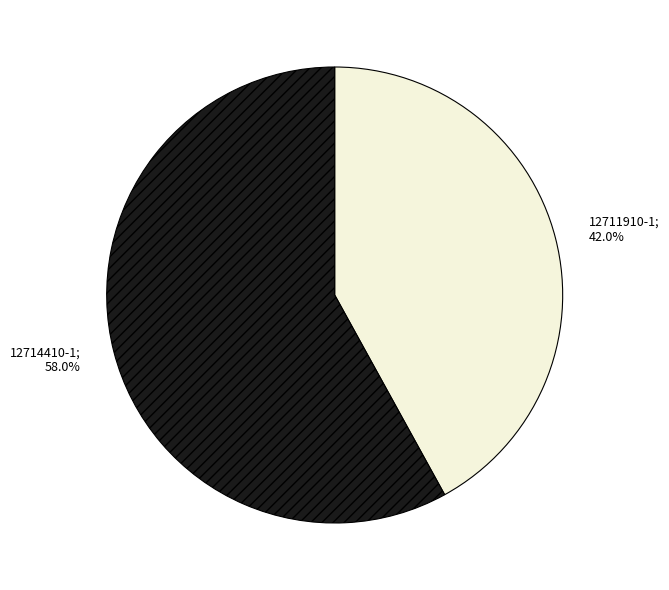

Is there a majority slice in this chart?

Yes